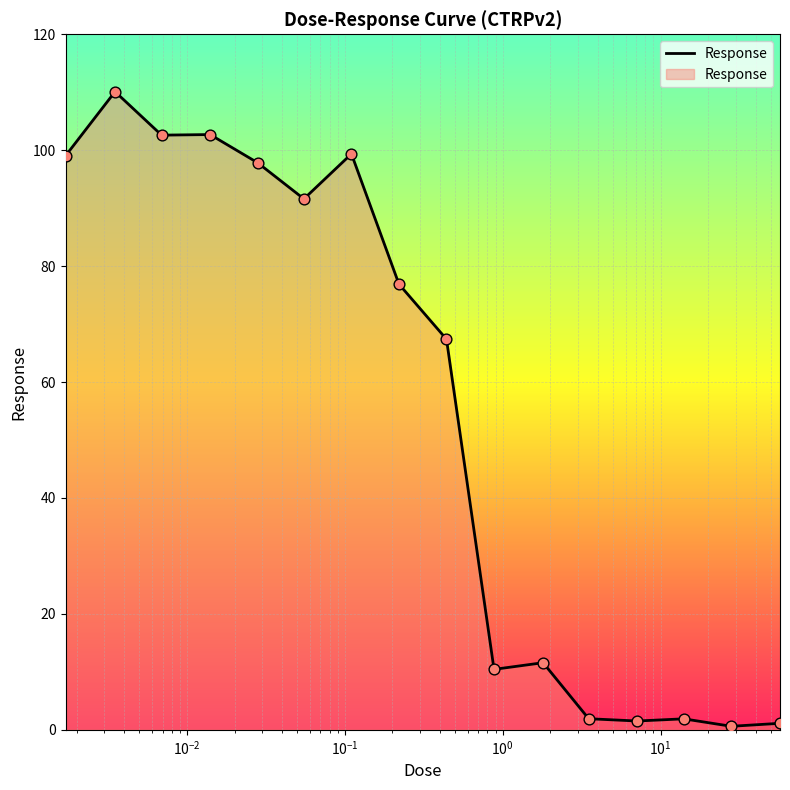

What is the difference between the maximum and minimum values?

109.5